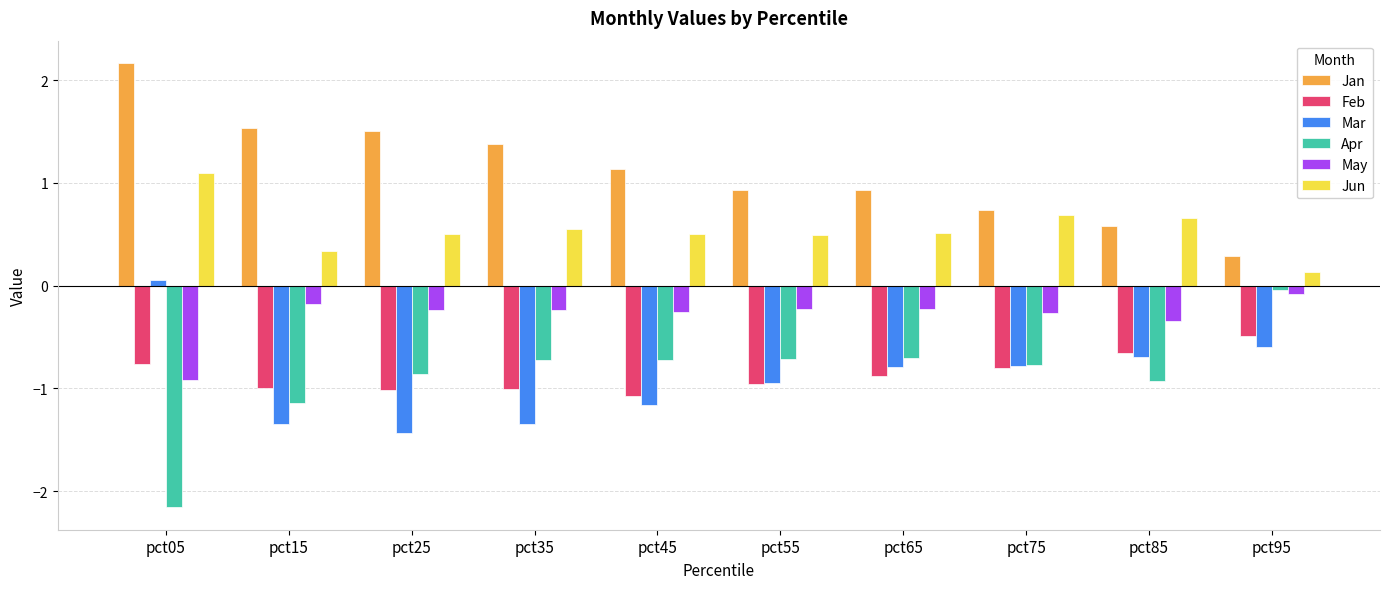

Which series has the largest total across all categories?

Jan